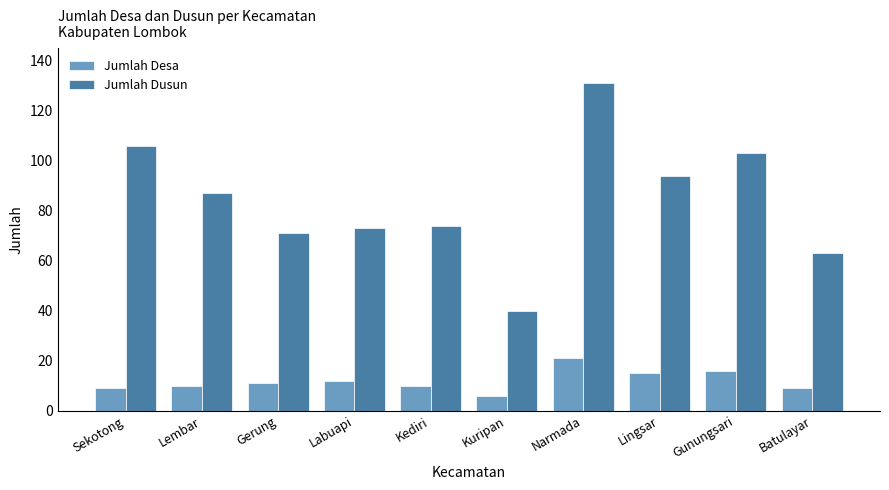

Which category has the highest value in the Jumlah Dusun series?

Narmada